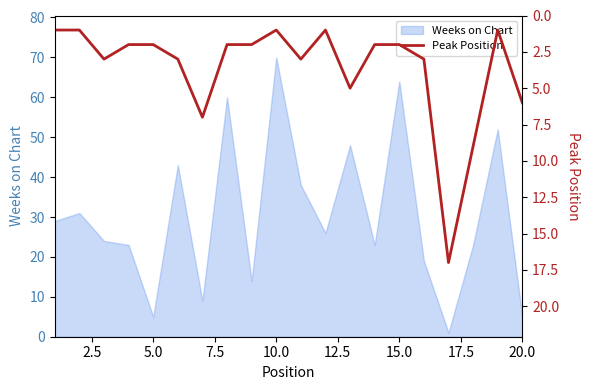

The value of Weeks on Chart at 5.0 is 5. True or false?

True